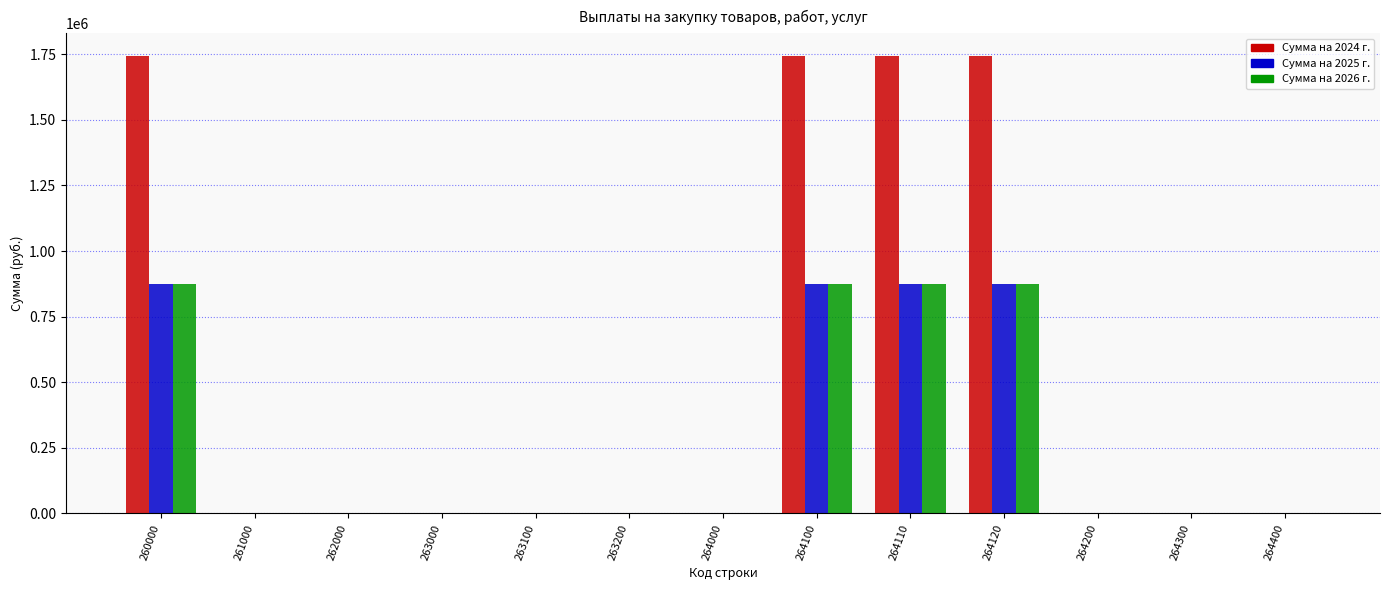

Are the bars horizontal?

No